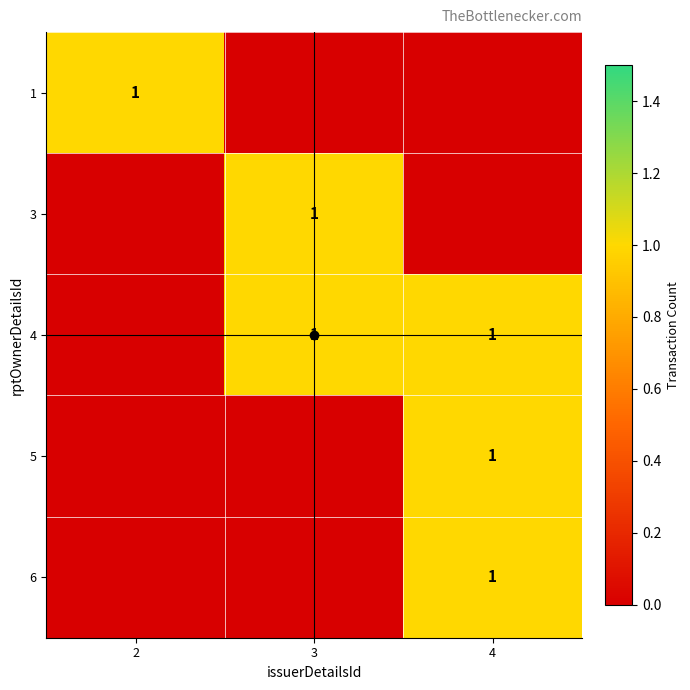

True or false: 5 has a value of 1 at 4.

True